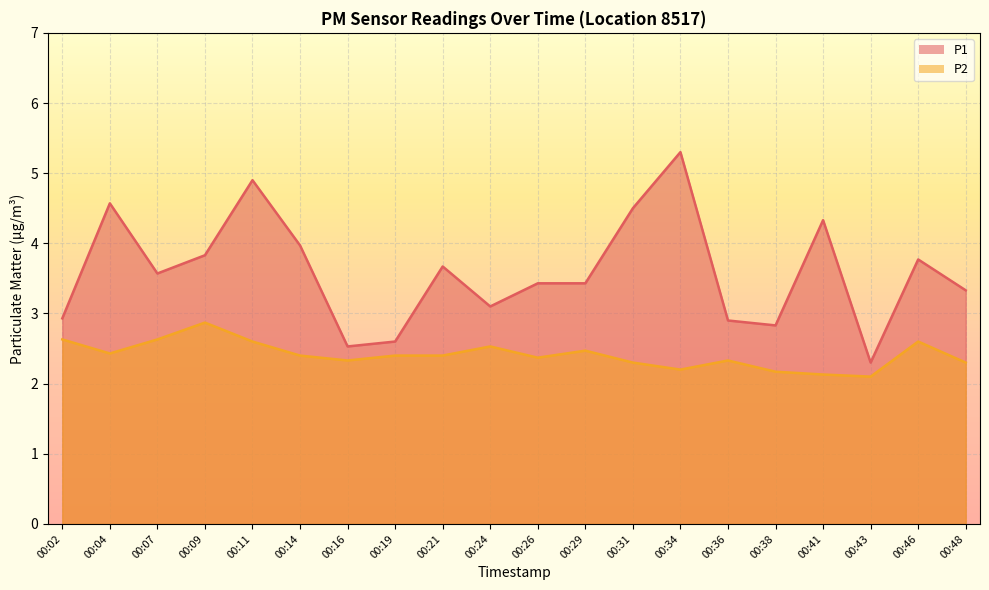

How many lines are shown in the chart?

2